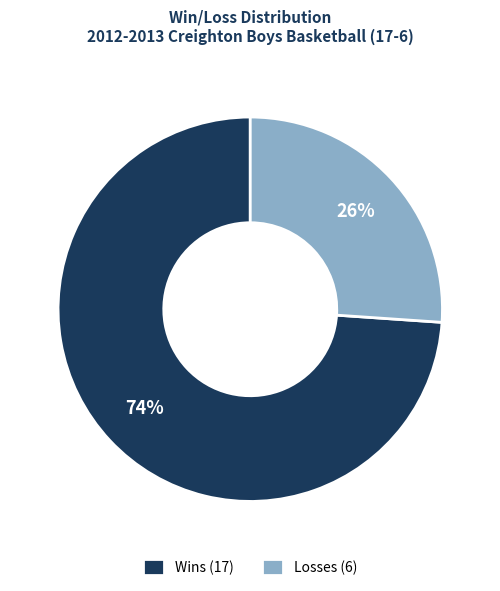

Which slice is the smallest?

Losses (6)